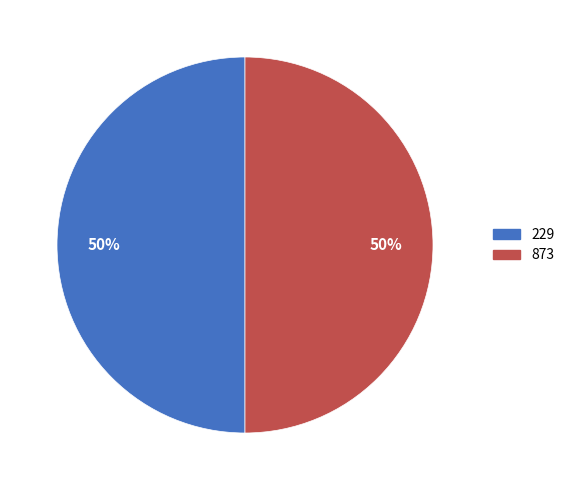

To the nearest percent, what is the average slice percentage?

50%